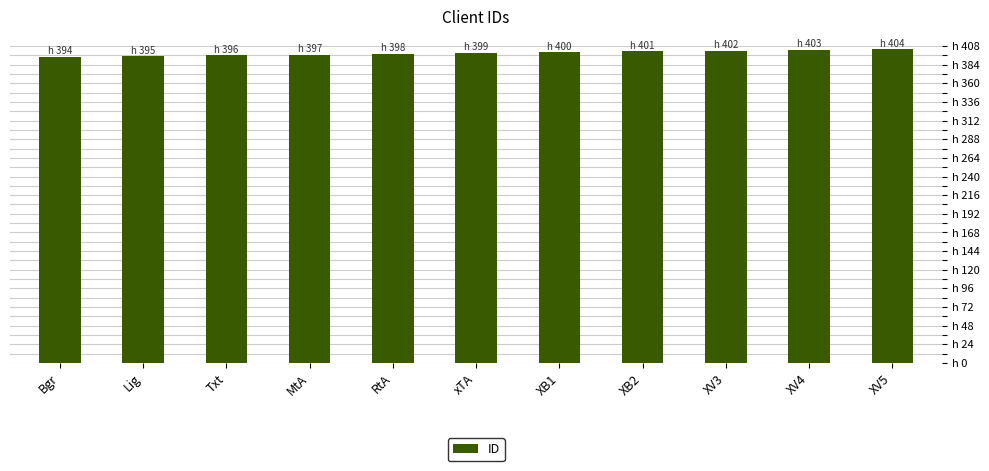

At which category does the chart reach its peak across all series?

XV5